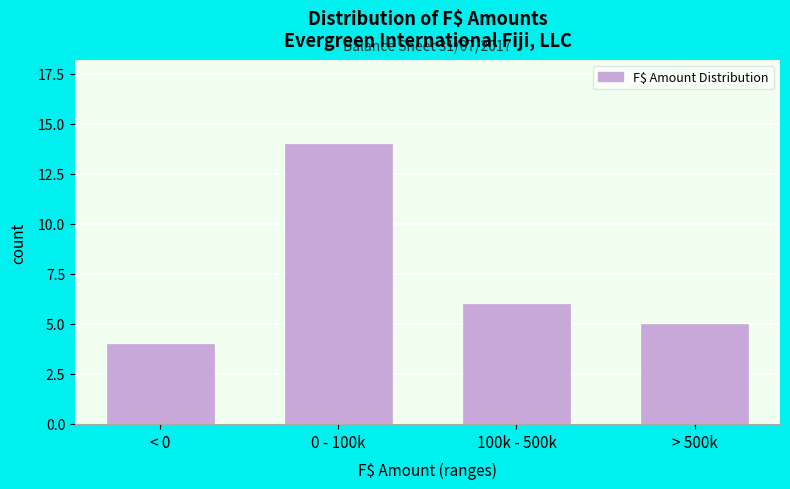

Reading left to right, transcribe all the data shown in this chart.

< 0=4	0 - 100k=14	100k - 500k=6	> 500k=5